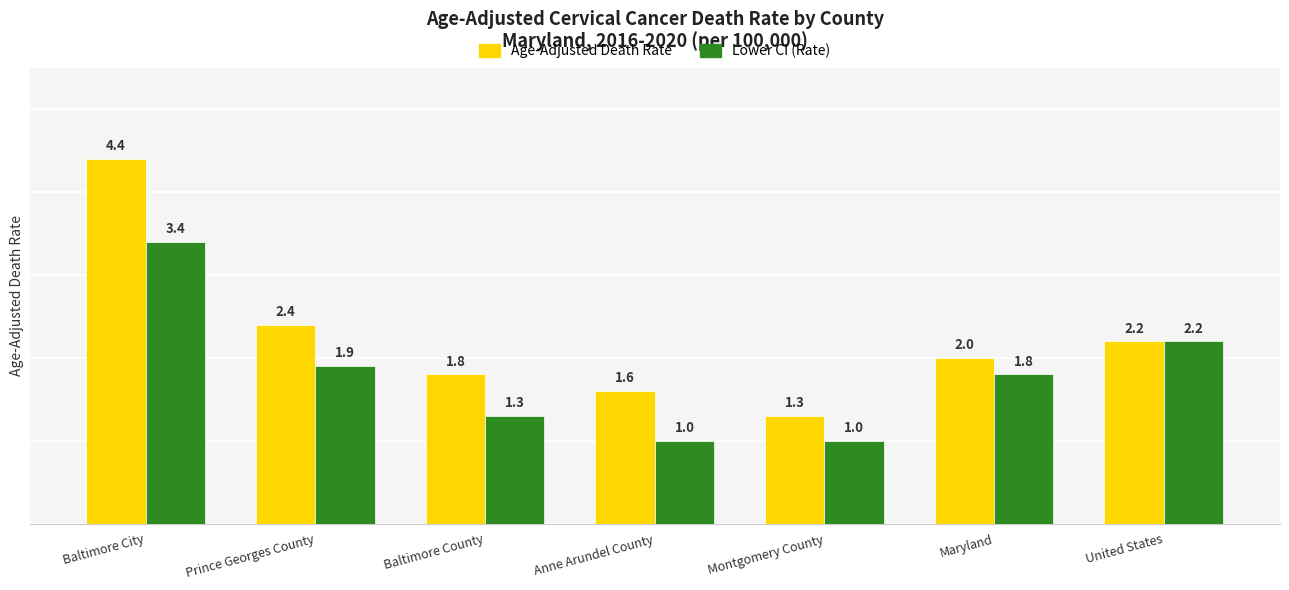

What is the smallest value displayed?

1.0